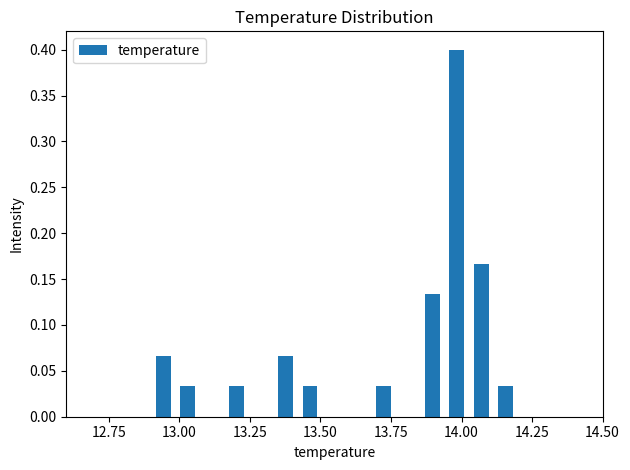

Around what value on the x-axis is the tallest bar? Give the approximate position of its centre, as read against the axis.

14.00